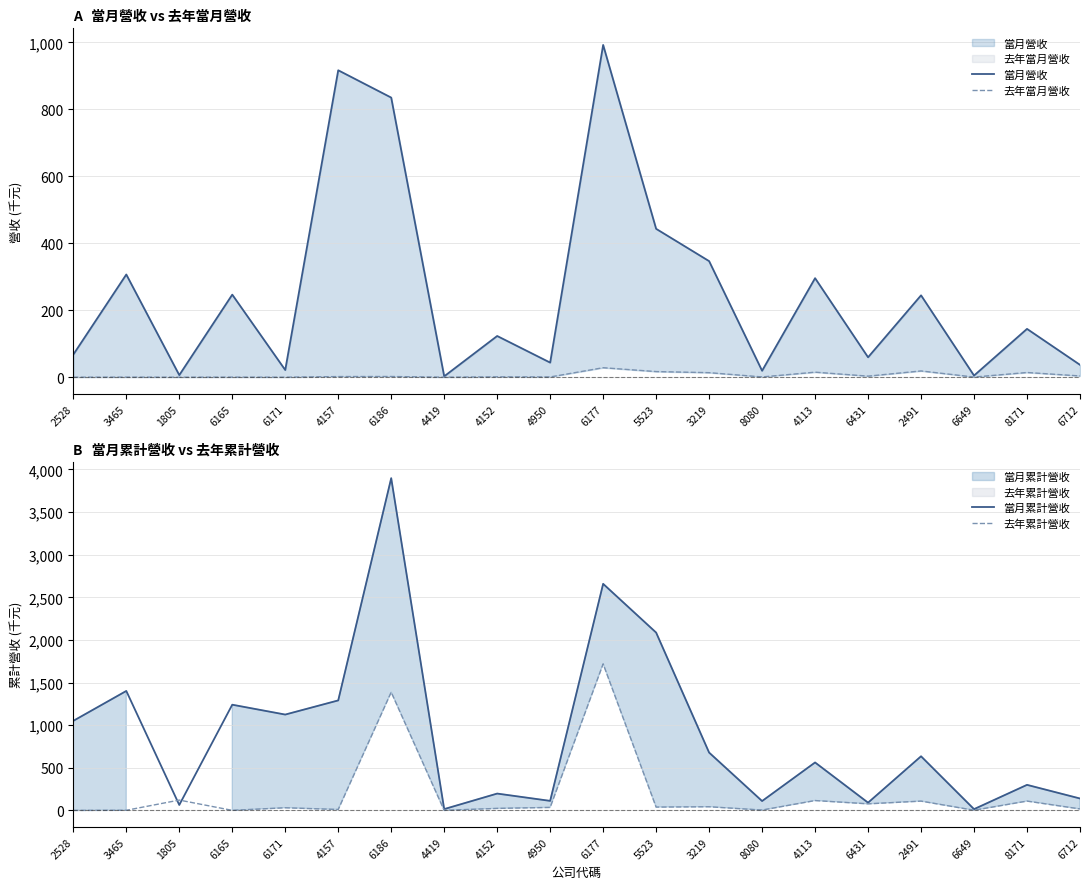

In 當月營收, how many points are lower than both neighbors (excluding endpoints)?

7